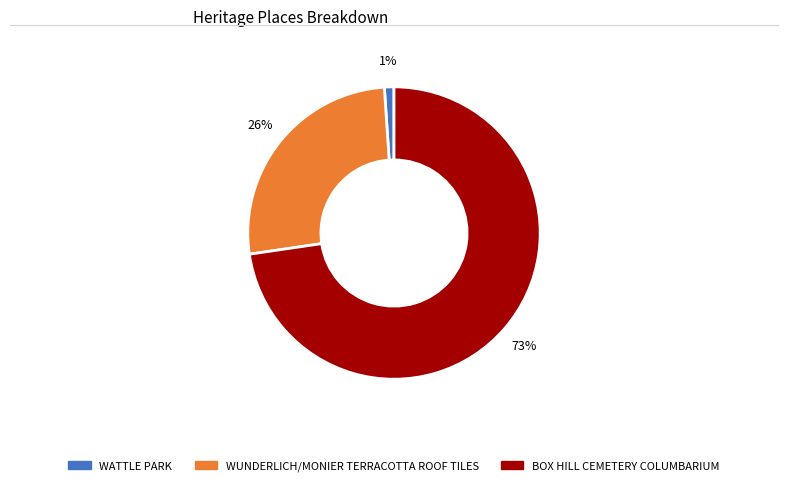

To the nearest percent, what is the difference between the largest and smallest slice percentages?

72%